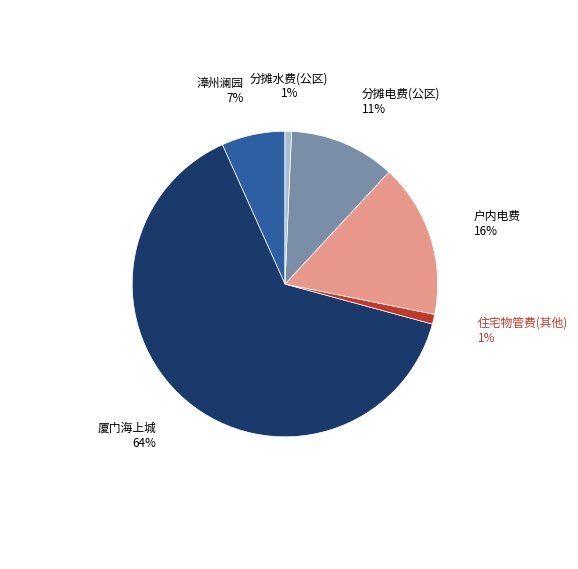

The 漳州澜园 slice represents 17% of the pie. True or false?

False